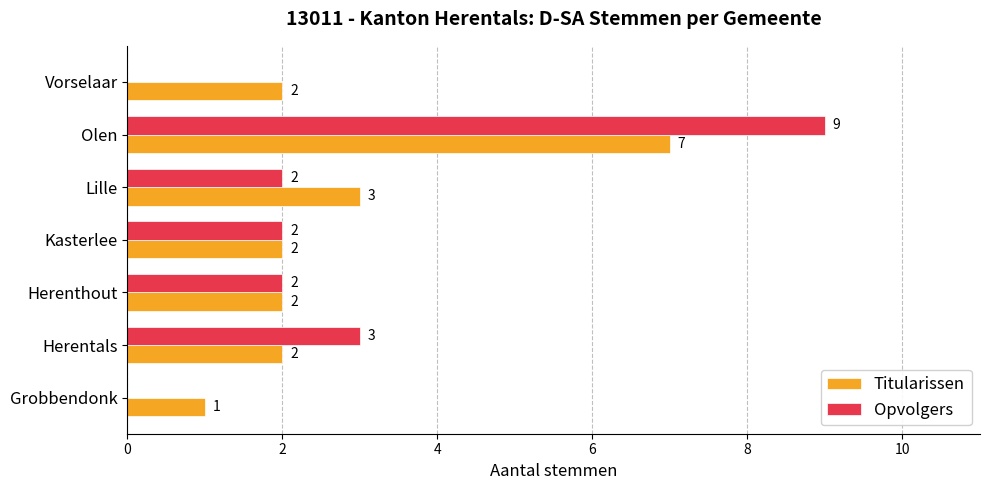

Which label corresponds to the largest value in the chart?

Olen